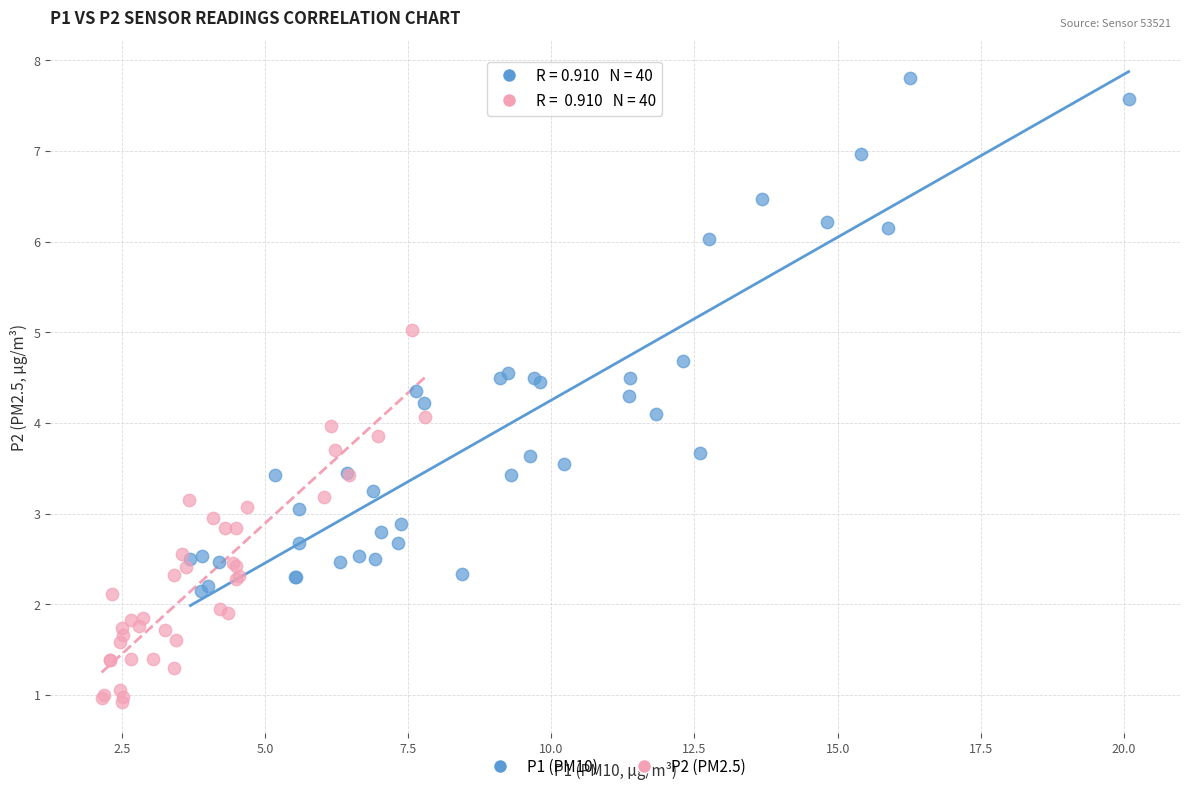

Which series has the largest Y range (max minus min)?

P1 (PM10)